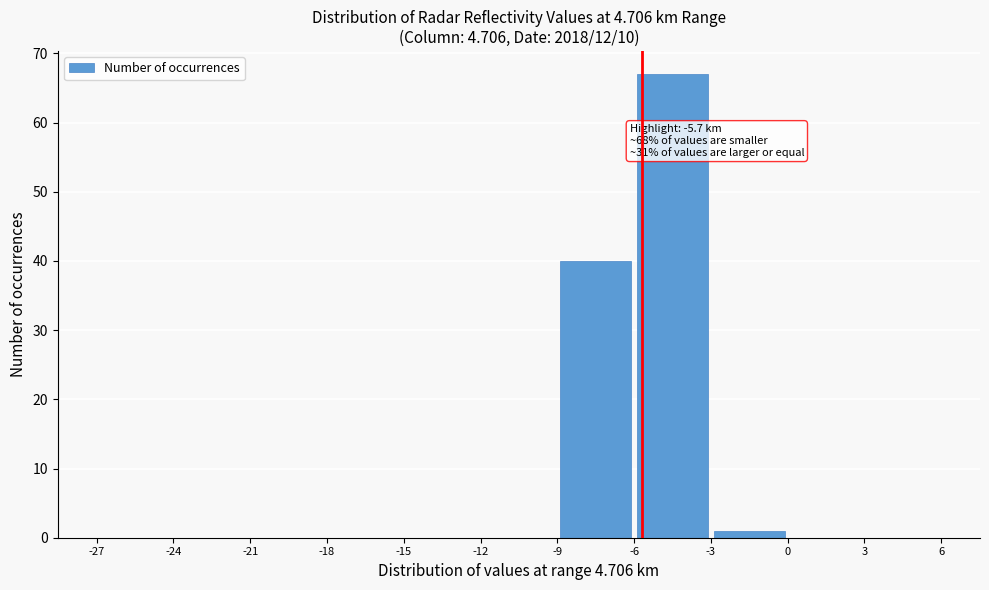

Which range on the x-axis has the tallest bar?

-6 to -3